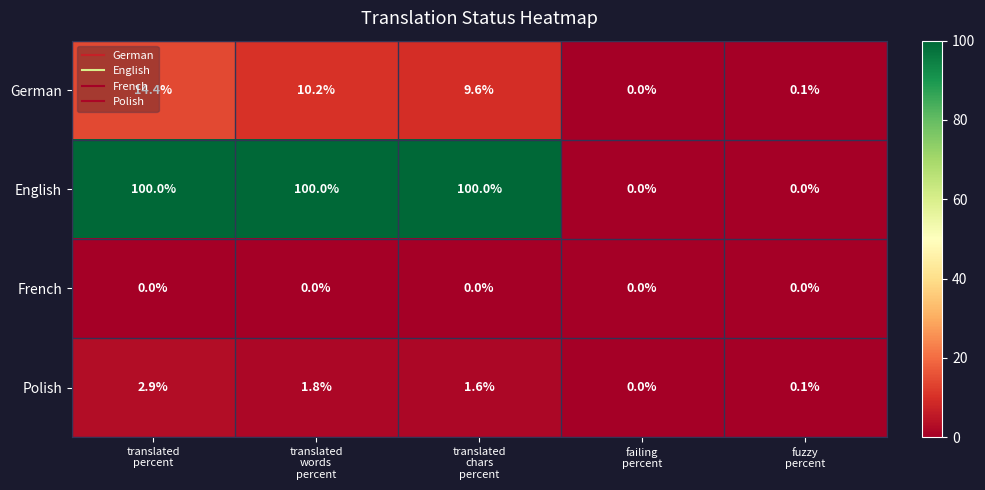

Which series has the largest range (max minus min)?

English